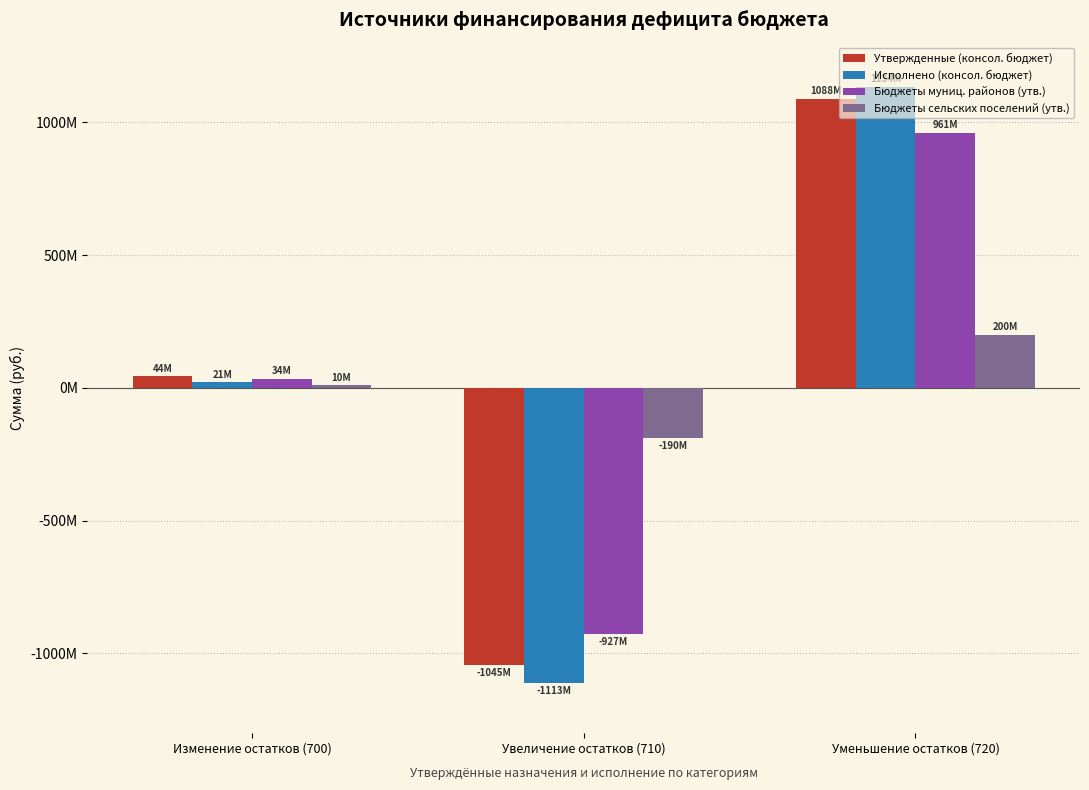

Does the chart contain any negative values?

Yes